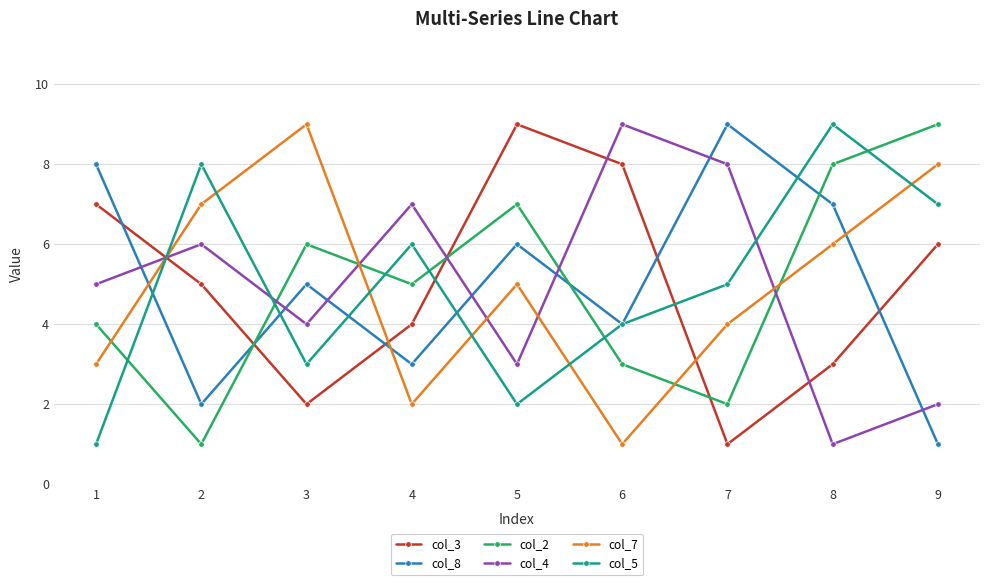

Which category has the lowest value in the col_4 series?

8